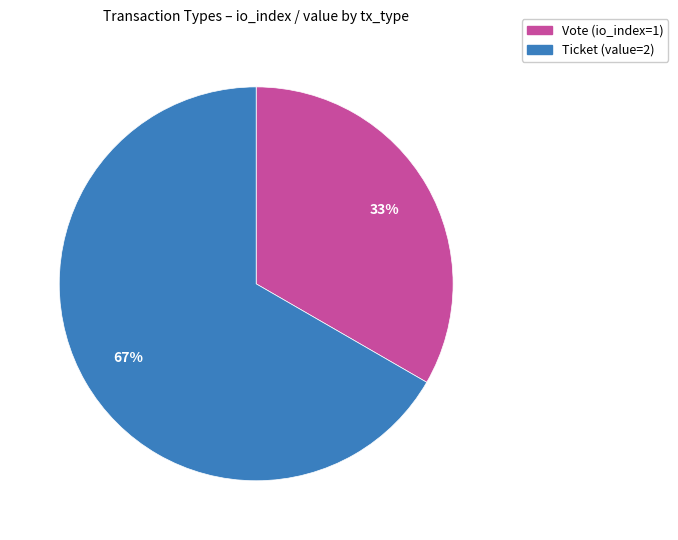

To the nearest percent, what is the average slice percentage?

50%